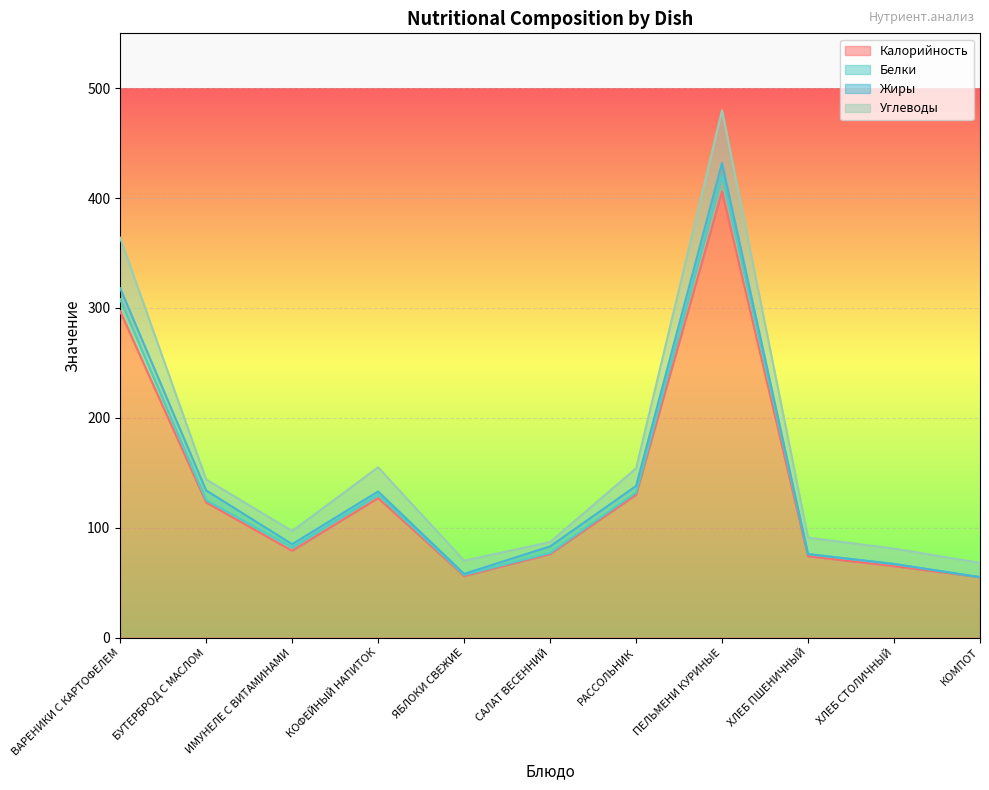

At which label is Калорийность closest to 230?

ВАРЕНИКИ С КАРТОФЕЛЕМ